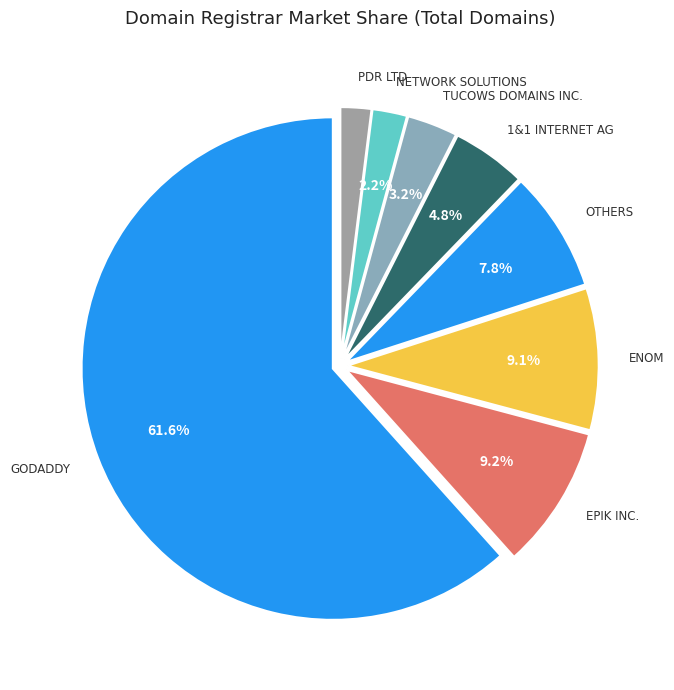

Count the number of slices in the pie.

8